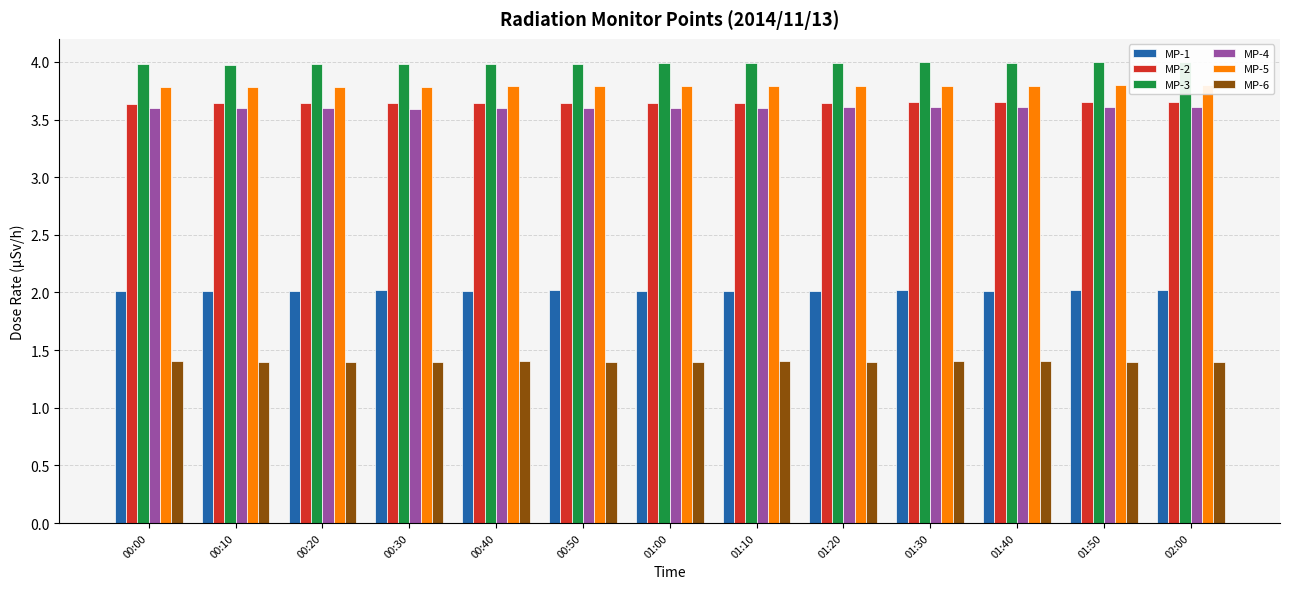

Reading left to right, extract all data points from this chart.

MP-1: 00:00=2.0	00:10=2.0	00:20=2.0	00:30=2.0	00:40=2.0	00:50=2.0	01:00=2.0	01:10=2.0	01:20=2.0	01:30=2.0	01:40=2.0	01:50=2.0	02:00=2.0
MP-2: 00:00=3.6	00:10=3.6	00:20=3.6	00:30=3.6	00:40=3.6	00:50=3.6	01:00=3.6	01:10=3.6	01:20=3.6	01:30=3.7	01:40=3.7	01:50=3.6	02:00=3.6
MP-3: 00:00=4.0	00:10=4.0	00:20=4.0	00:30=4.0	00:40=4.0	00:50=4.0	01:00=4.0	01:10=4.0	01:20=4.0	01:30=4.0	01:40=4.0	01:50=4.0	02:00=4.0
MP-4: 00:00=3.6	00:10=3.6	00:20=3.6	00:30=3.6	00:40=3.6	00:50=3.6	01:00=3.6	01:10=3.6	01:20=3.6	01:30=3.6	01:40=3.6	01:50=3.6	02:00=3.6
MP-5: 00:00=3.8	00:10=3.8	00:20=3.8	00:30=3.8	00:40=3.8	00:50=3.8	01:00=3.8	01:10=3.8	01:20=3.8	01:30=3.8	01:40=3.8	01:50=3.8	02:00=3.8
MP-6: 00:00=1.4	00:10=1.4	00:20=1.4	00:30=1.4	00:40=1.4	00:50=1.4	01:00=1.4	01:10=1.4	01:20=1.4	01:30=1.4	01:40=1.4	01:50=1.4	02:00=1.4